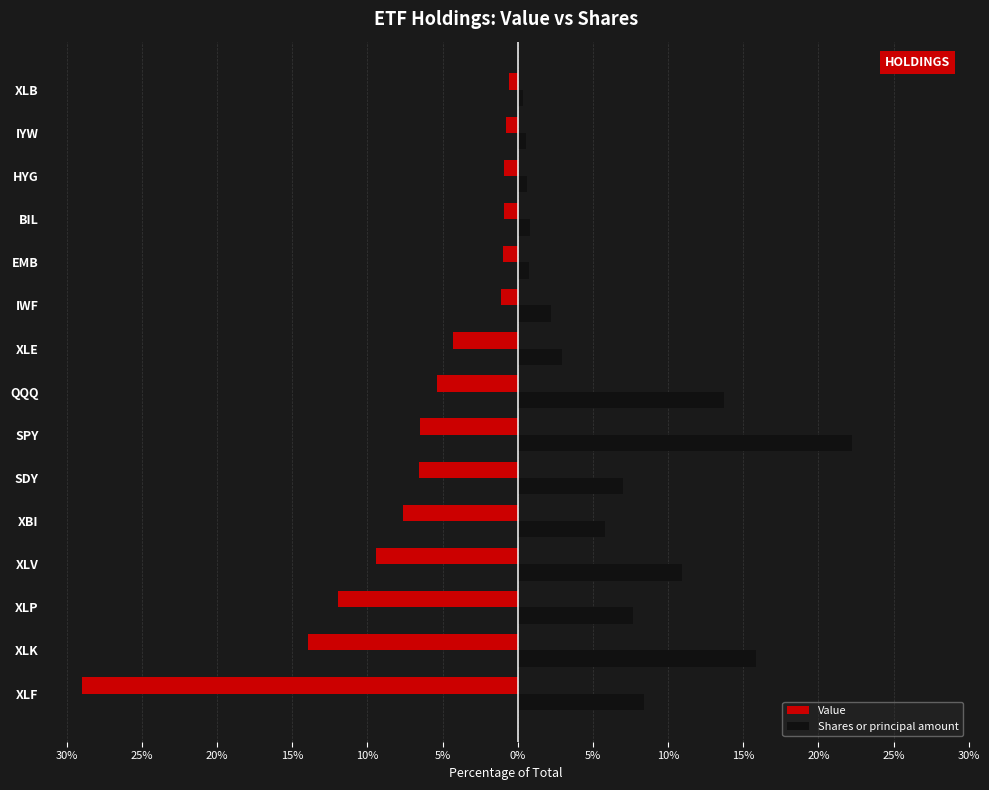

What are all the series names shown in the legend?

Value, Shares or principal amount